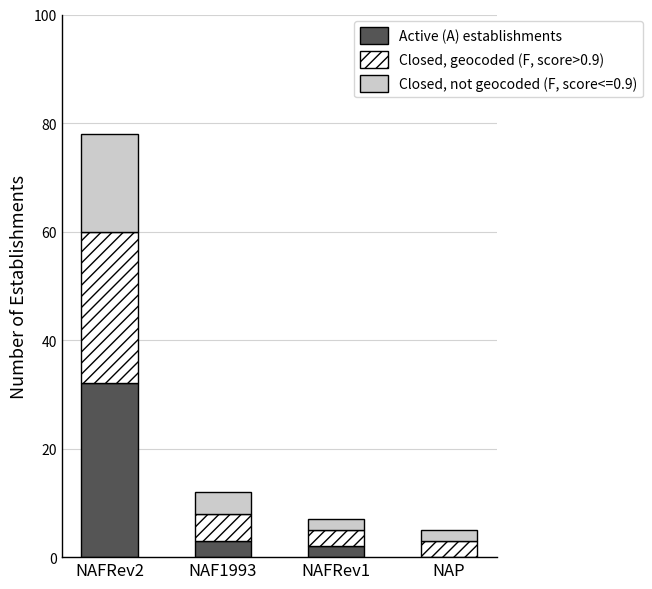

What is the total value across all series at NAF1993?

12